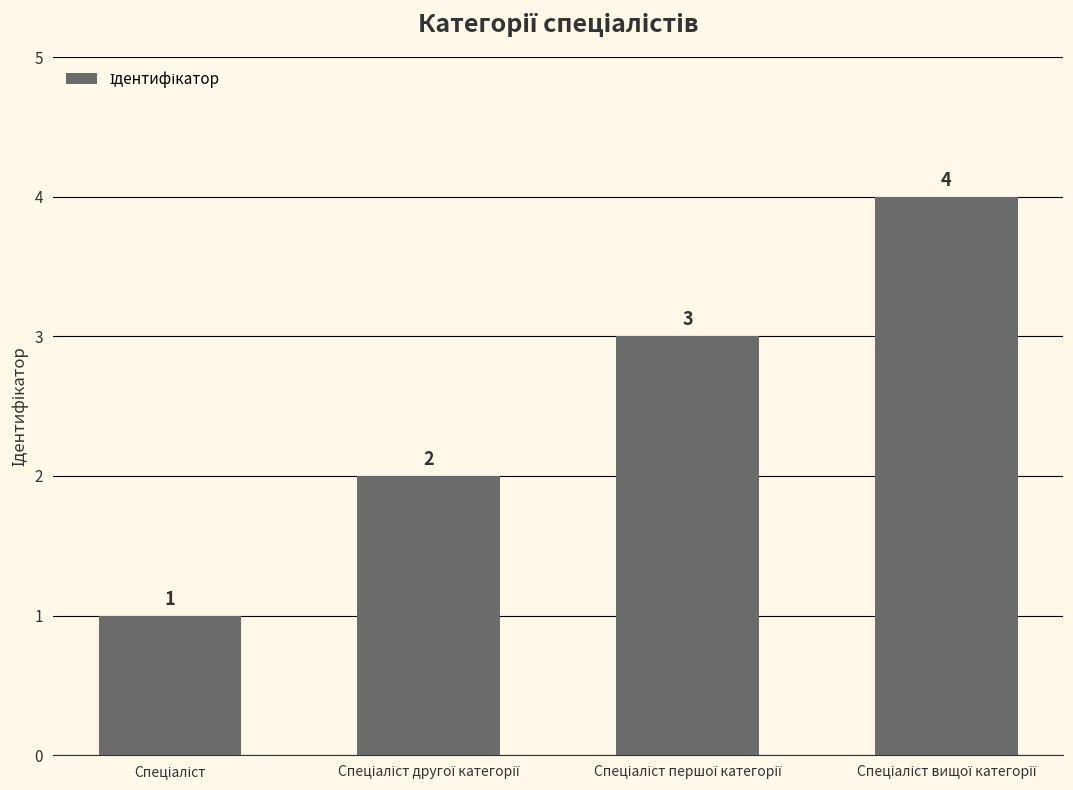

What is the difference between the maximum and minimum values?

3